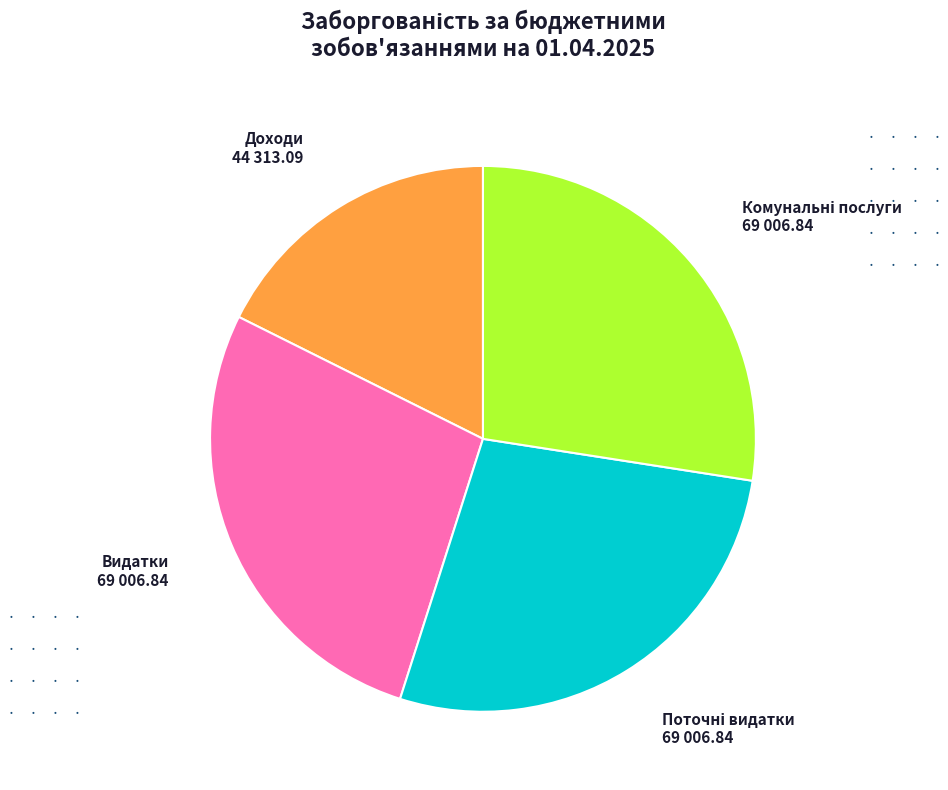

Is there any slice that represents more than half of the pie?

No